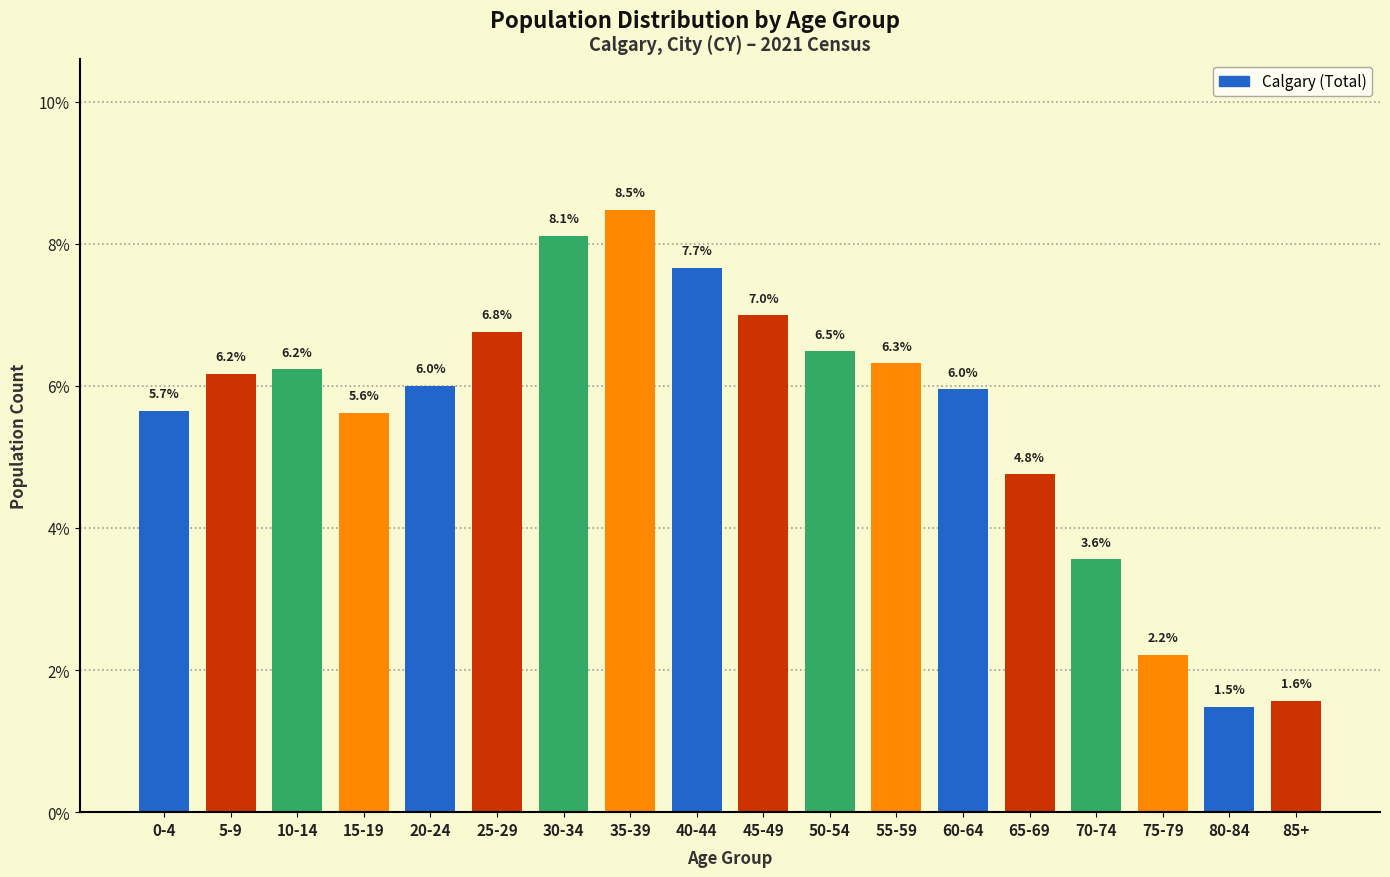

Reading left to right, extract all data points from this chart.

0-4=5.7	5-9=6.2	10-14=6.2	15-19=5.6	20-24=6.0	25-29=6.8	30-34=8.1	35-39=8.5	40-44=7.7	45-49=7.0	50-54=6.5	55-59=6.3	60-64=6.0	65-69=4.8	70-74=3.6	75-79=2.2	80-84=1.5	85+=1.6